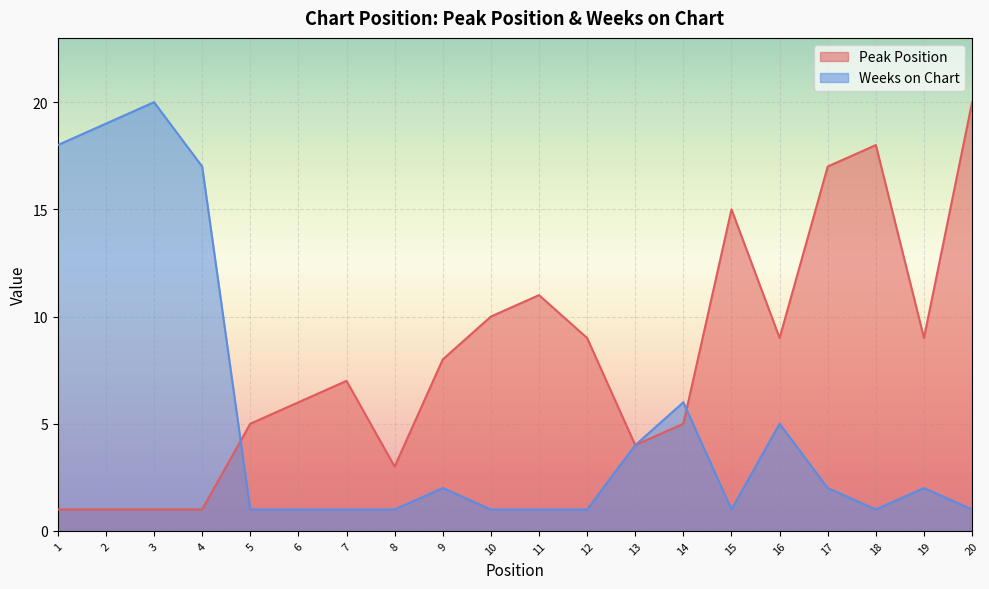

How many times do Peak Position and Weeks on Chart cross each other?

2